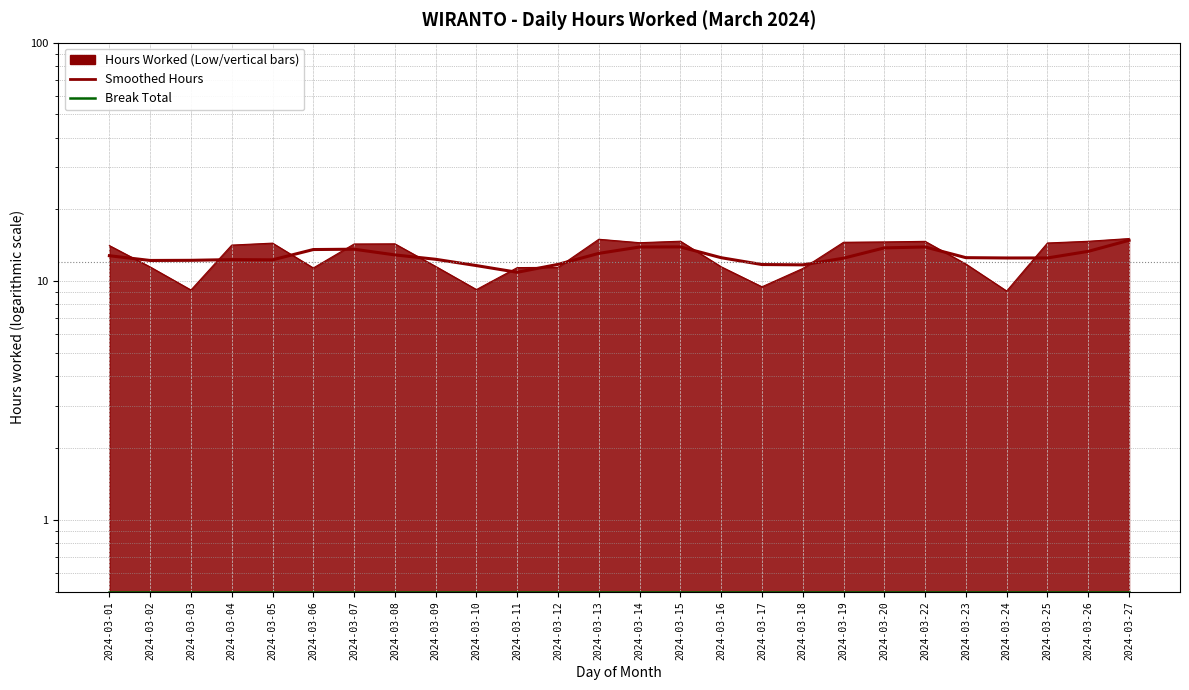

Reading right to left, list all the values displayed in this chart.

Break Total: 0.5	0.5	0.5	0.5	0.5	0.5	0.5	0.5	0.5	0.5	0.5	0.5	0.5	0.5	0.5	0.5	0.5	0.5	0.5	0.5	0.5	0.5	0.5	0.5	0.5	0.5
Smoothed Hours: 14.9	13.4	12.5	12.5	12.6	13.9	13.8	12.5	11.7	11.8	12.6	13.9	13.9	13.1	11.8	10.9	11.6	12.4	12.9	13.6	13.6	12.3	12.3	12.2	12.2	12.8